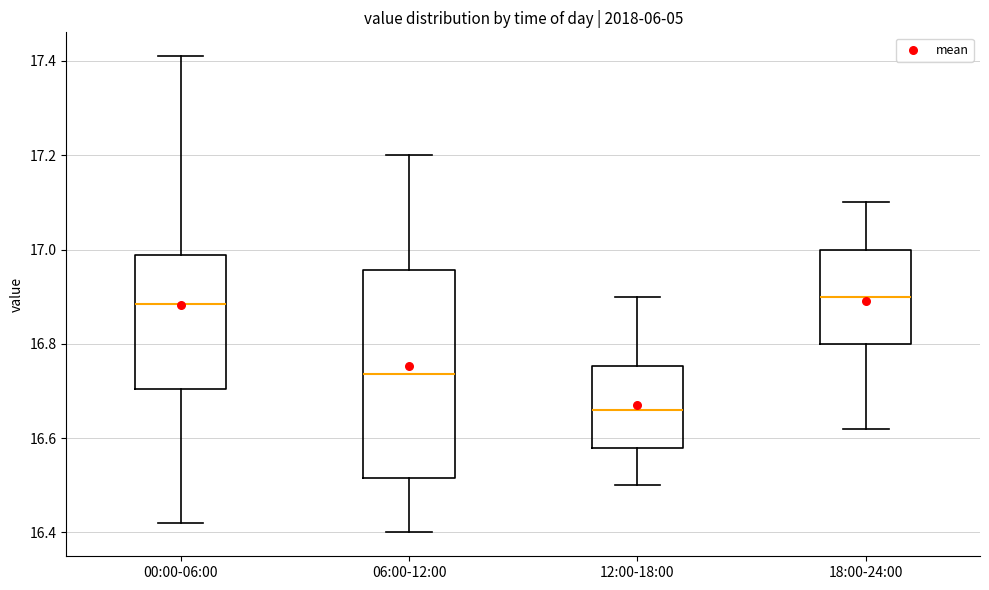

Comparing the boxes themselves (not the whiskers), which one is the tallest?

06:00-12:00